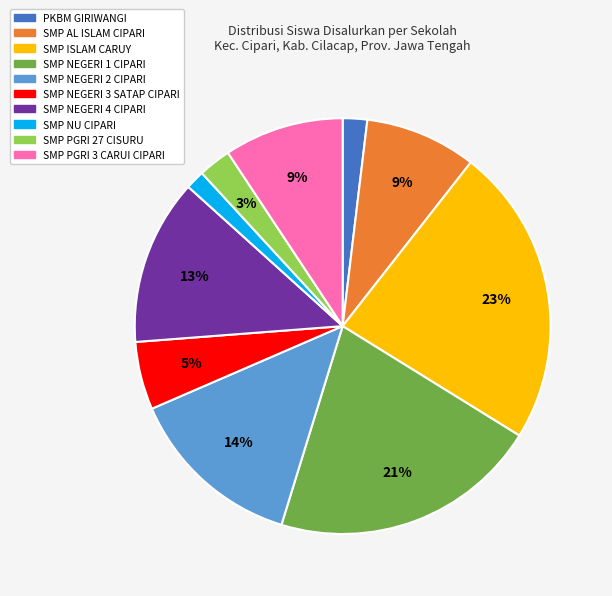

Which category has the biggest portion of the pie?

SMP ISLAM CARUY